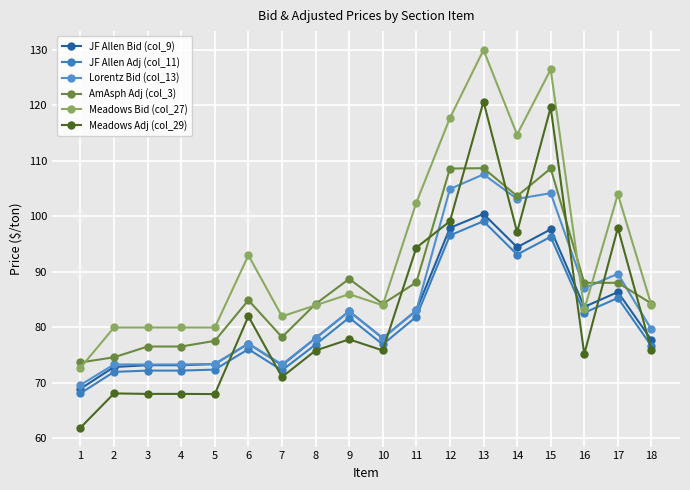

Is this an area chart (filled region under the line)?

No